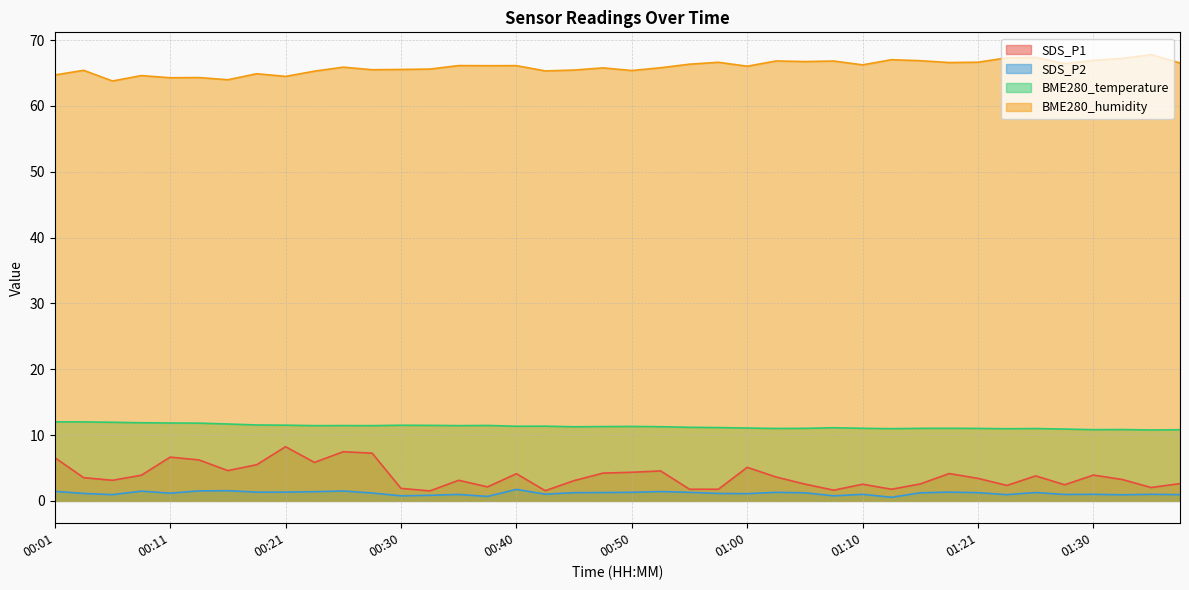

The value of SDS_P2 at 00:30 is 1.4. True or false?

False